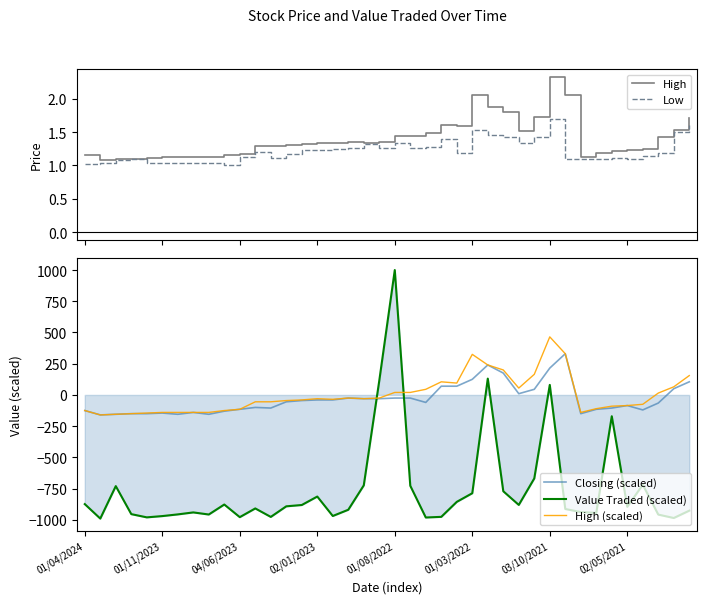

After their last crossing, which series has the higher values: High or Value Traded (scaled)?

High